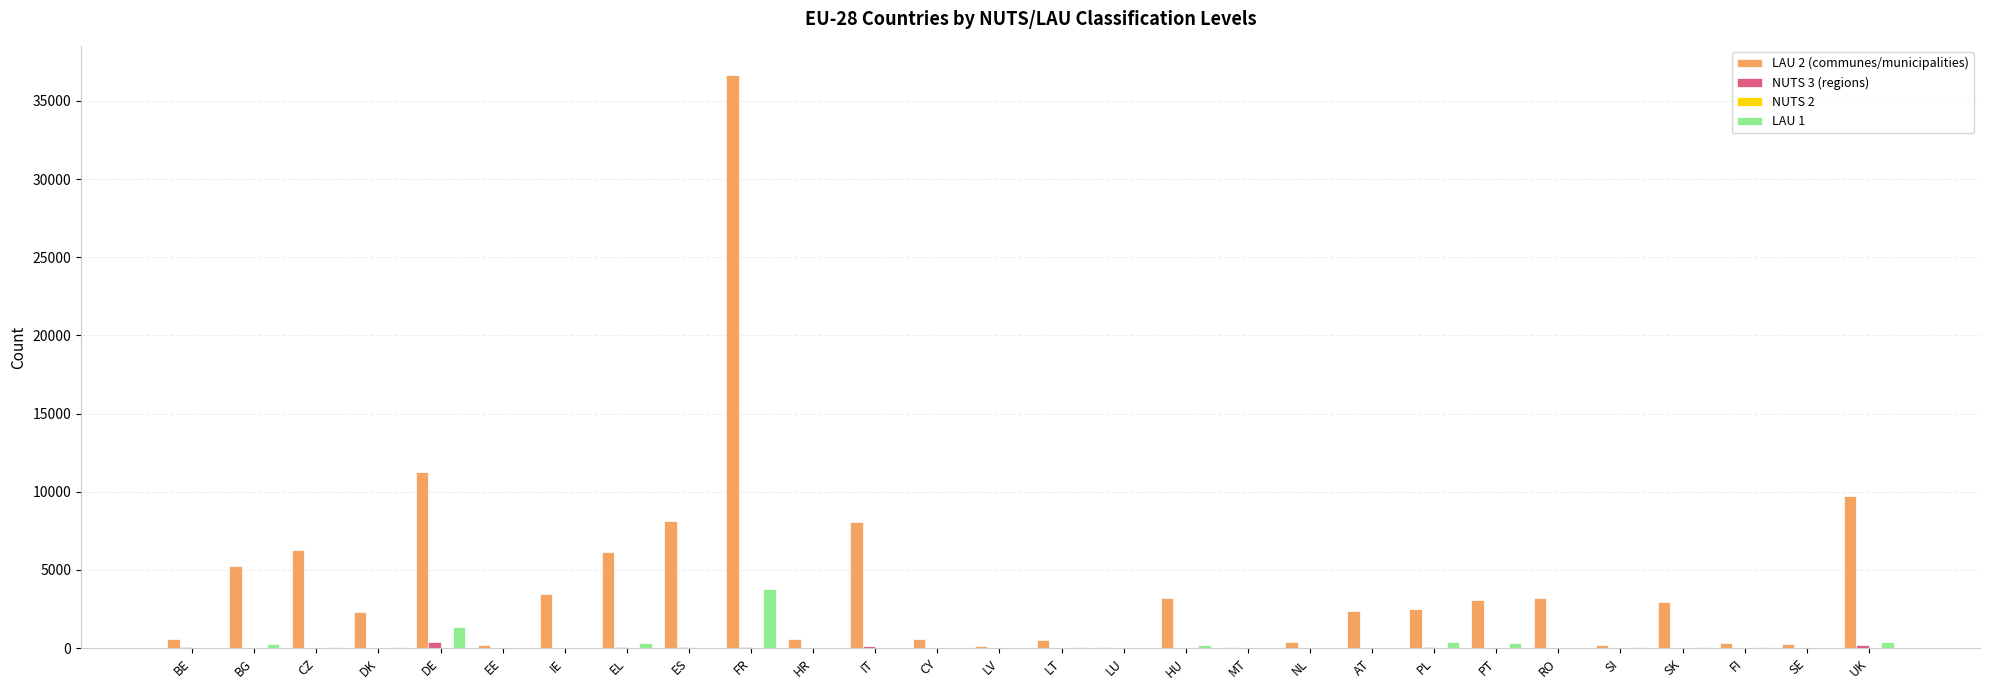

Which category has the highest value in the LAU 2 (communes/municipalities) series?

FR